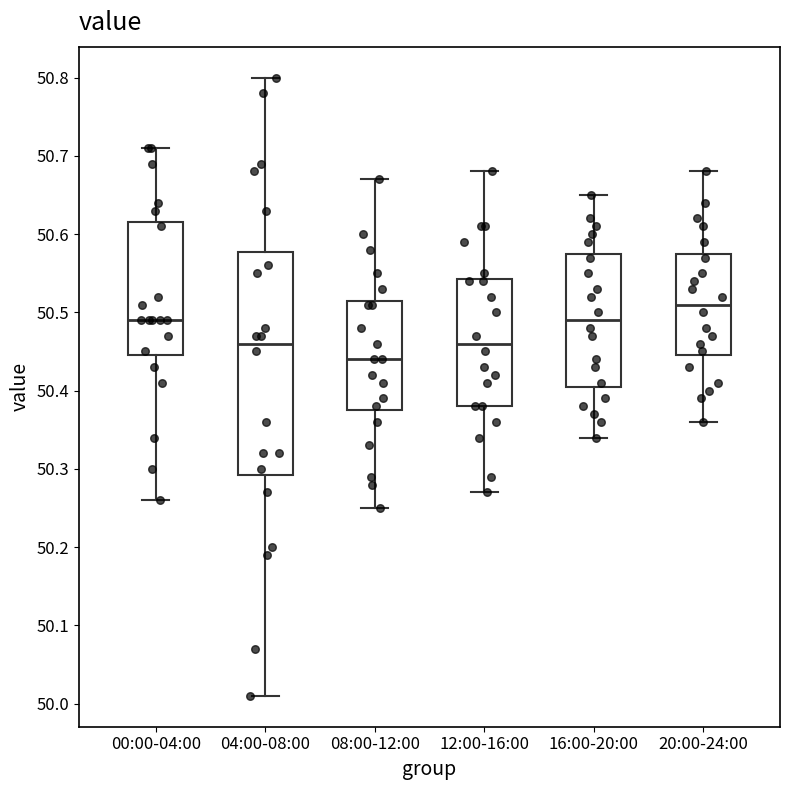

Reading left to right, read every box against the y-axis: the position of its median line, the range the box covers, and the ends of its whiskers. The values are not printed on the chart, so give them approximately, as read against the axis.

00:00-04:00: median 50.49, box 50.45 to 50.62, whiskers 50.26 to 50.71
04:00-08:00: median 50.46, box 50.29 to 50.58, whiskers 50.01 to 50.80
08:00-12:00: median 50.44, box 50.38 to 50.52, whiskers 50.25 to 50.67
12:00-16:00: median 50.46, box 50.38 to 50.54, whiskers 50.27 to 50.68
16:00-20:00: median 50.49, box 50.41 to 50.58, whiskers 50.34 to 50.65
20:00-24:00: median 50.51, box 50.45 to 50.58, whiskers 50.36 to 50.68